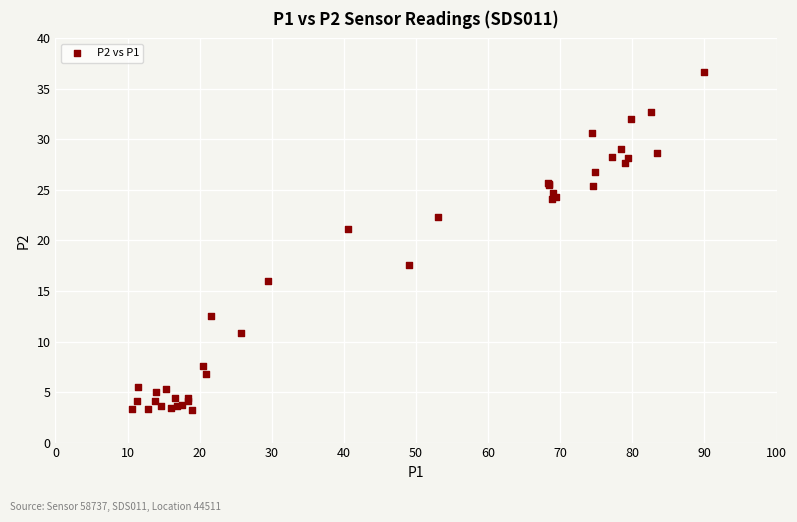

What Y value in the scatter plot is closest to 19?

17.6